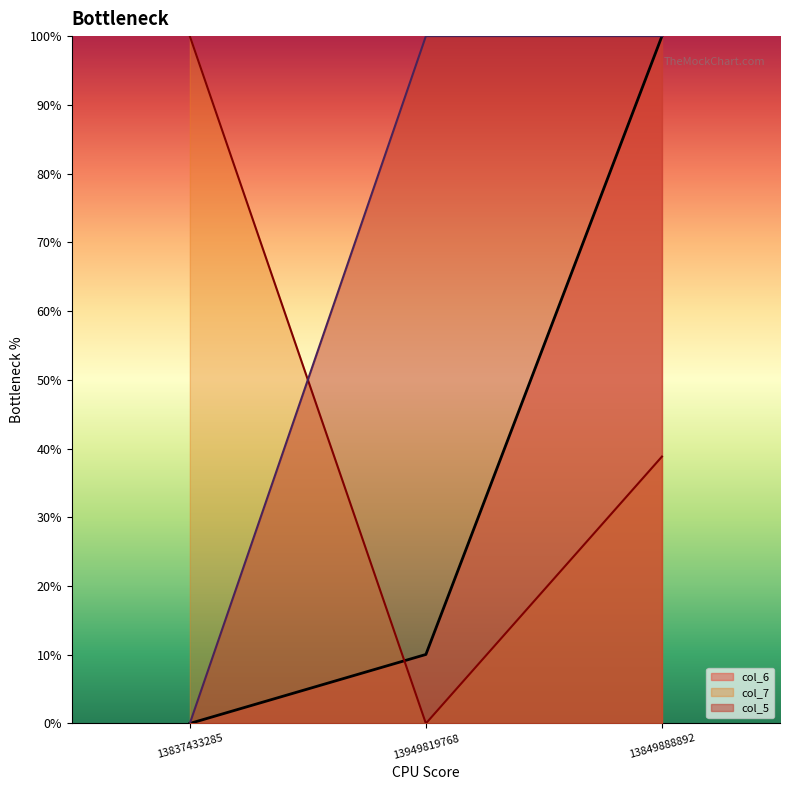

What is the difference between the second highest and minimum values in the col_7 series?

38.8